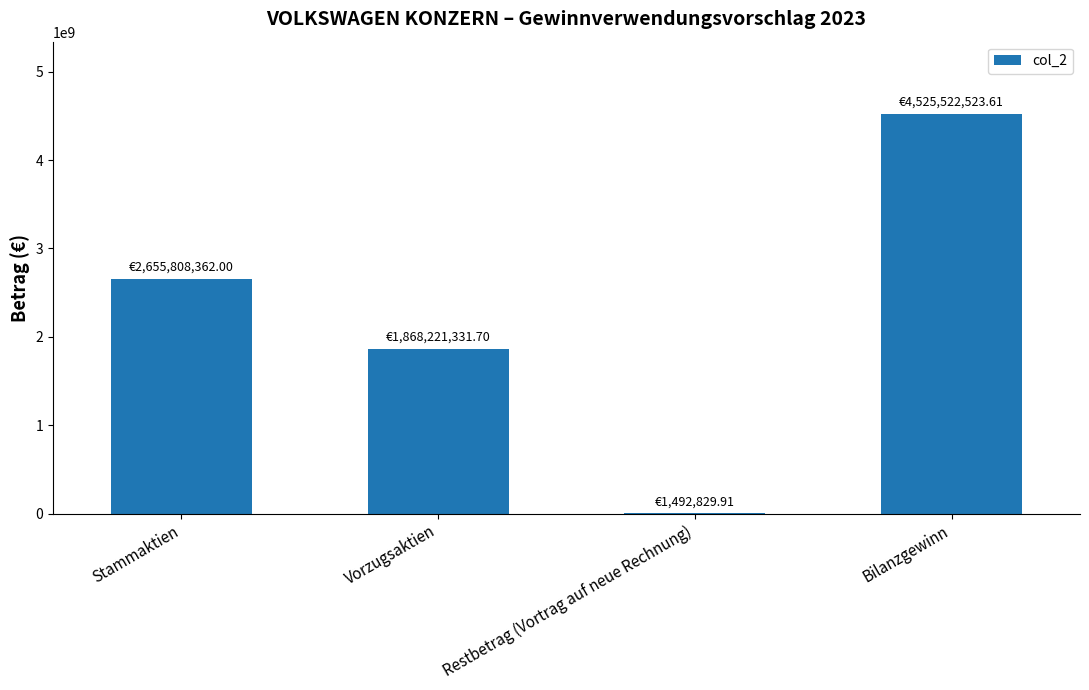

At which category does the chart reach its peak across all series?

Bilanzgewinn